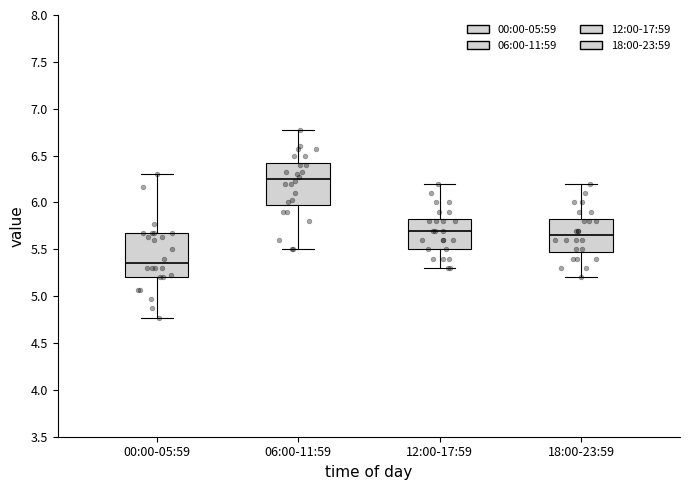

Which box's median line is the lowest?

00:00-05:59